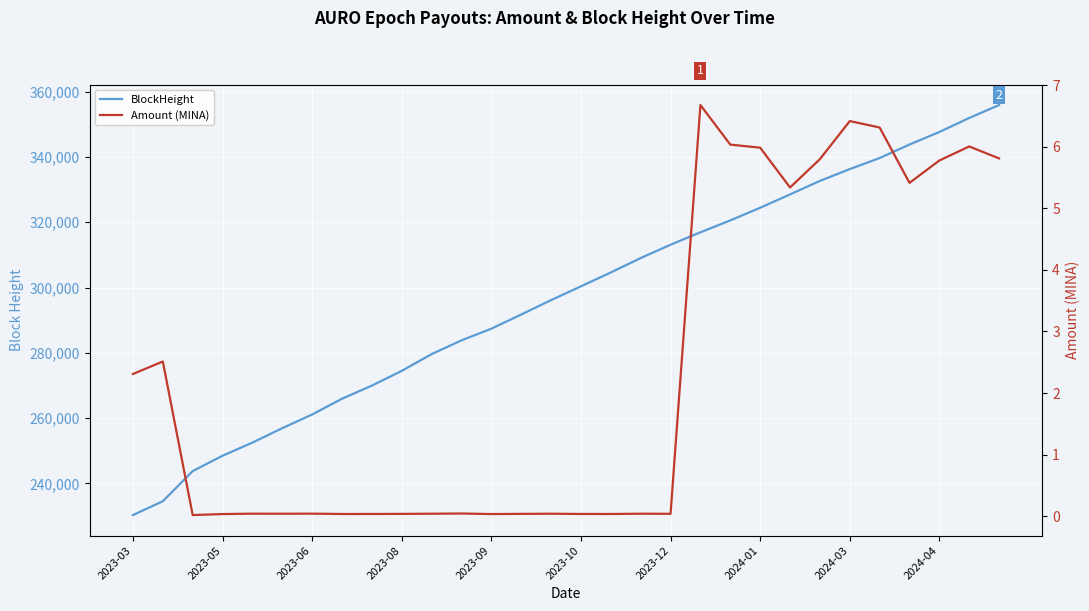

True or false: BlockHeight and Amount (MINA) intersect in this chart.

False